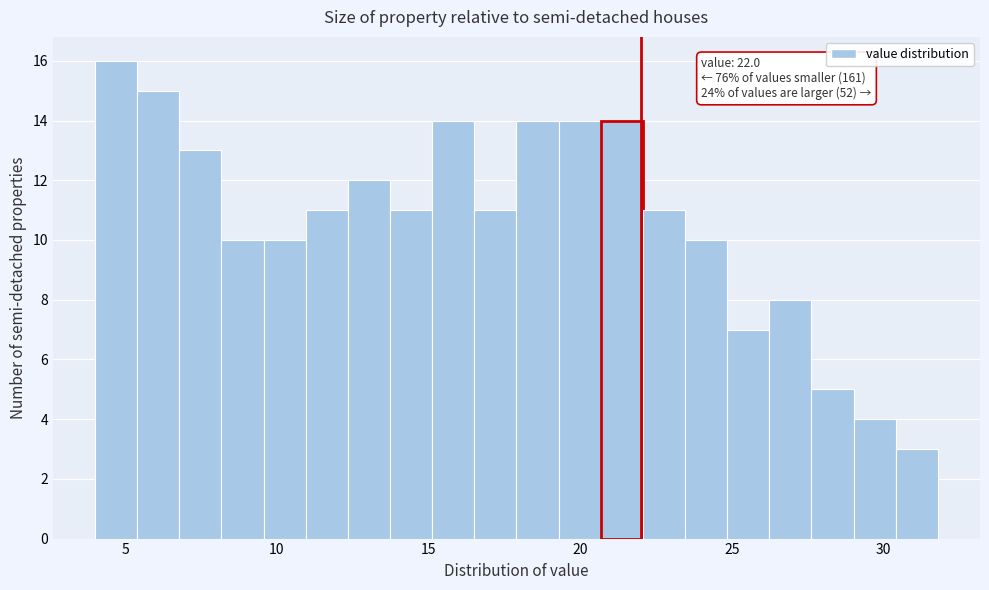

Around what value on the x-axis is the tallest bar? Give the approximate position of its centre, as read against the axis.

4.5